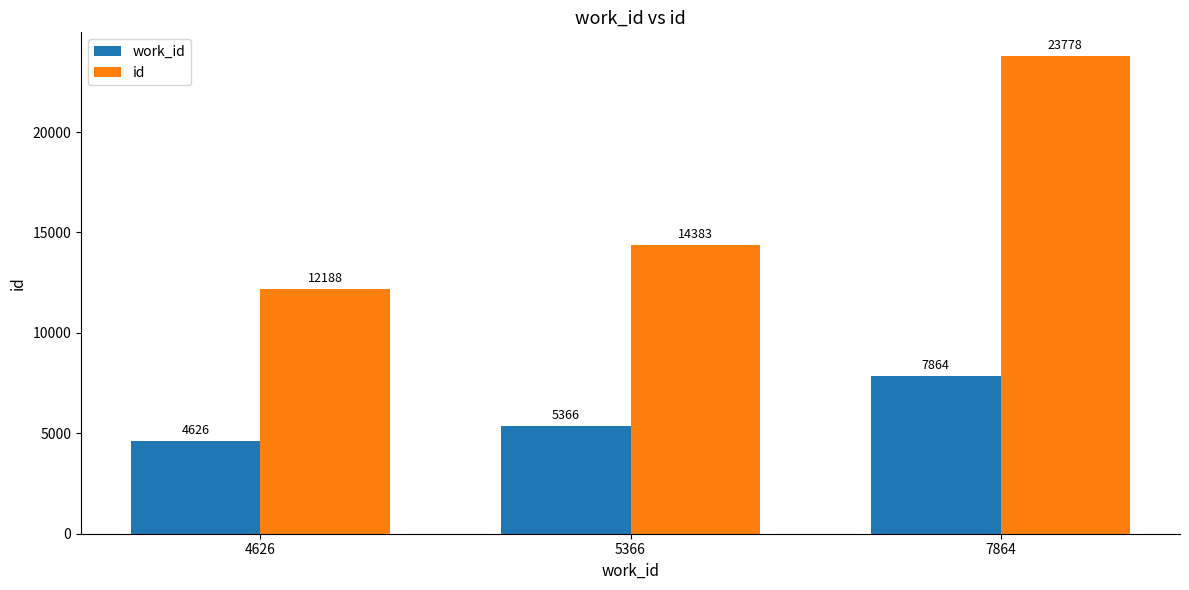

At which label does id reach its peak?

7864